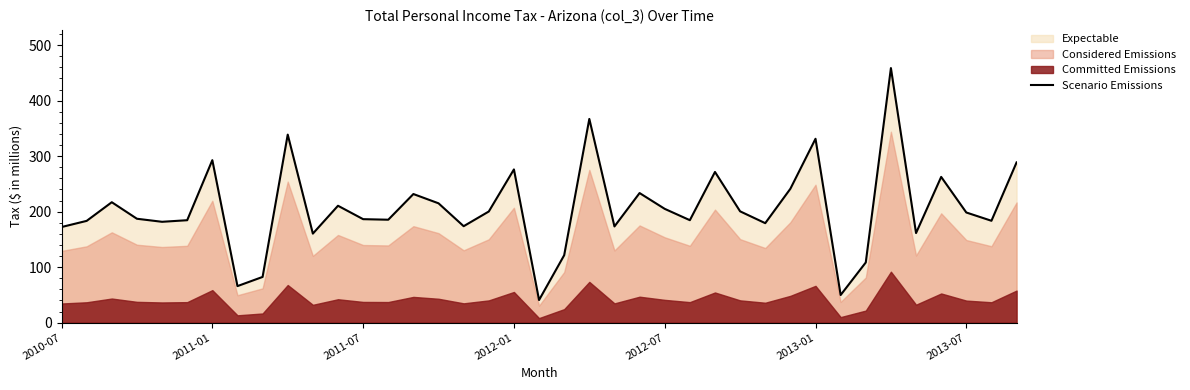

How many points are lower than both their immediate neighbors (excluding endpoints)?

12